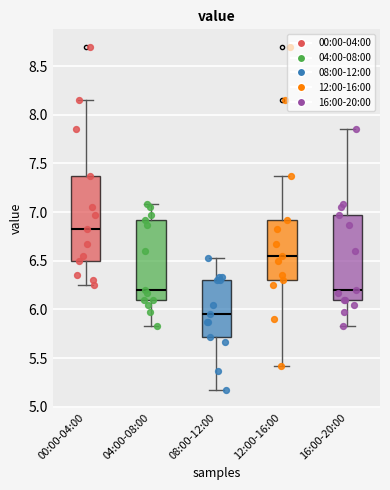

Reading left to right, transcribe this box plot: for each box, give where its median line is, the range the box spans, and where its two whiskers end, as read against the y-axis. The values are not printed on the chart, so give them approximately, as read against the axis.

00:00-04:00: median 6.85, box 6.50 to 7.35, whiskers 6.25 to 8.15
04:00-08:00: median 6.20, box 6.10 to 6.90, whiskers 5.85 to 7.10
08:00-12:00: median 5.95, box 5.70 to 6.30, whiskers 5.15 to 6.55
12:00-16:00: median 6.55, box 6.30 to 6.90, whiskers 5.40 to 7.35
16:00-20:00: median 6.20, box 6.10 to 6.95, whiskers 5.85 to 7.85